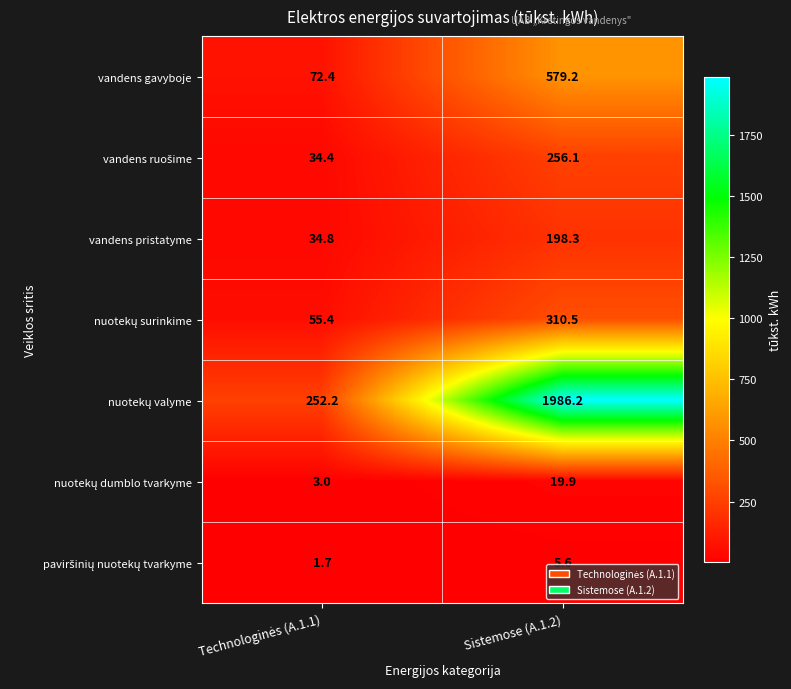

What is the total value across all series at Sistemose (A.1.2)?

3355.8